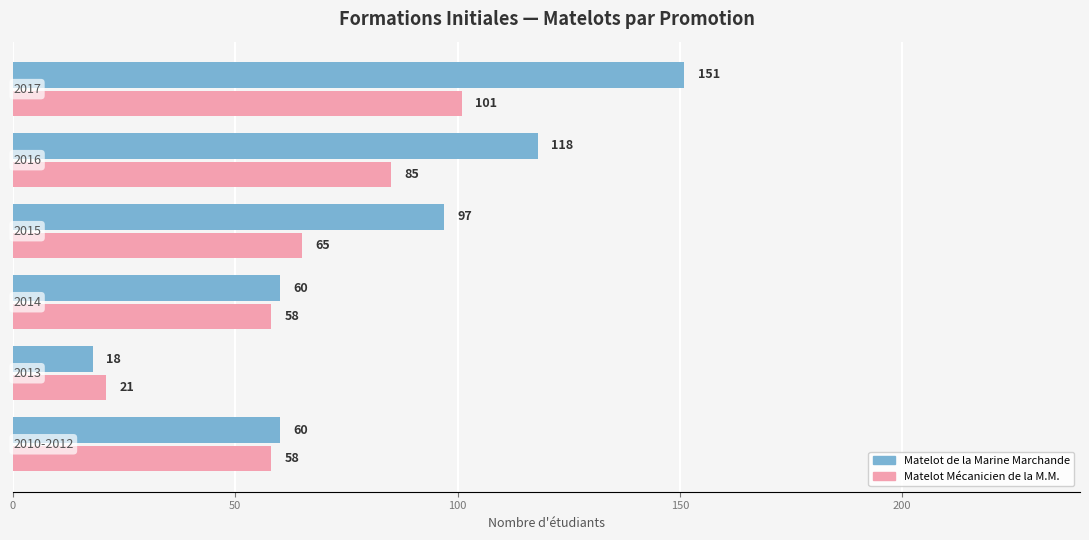

Count the number of categories in the chart.

6